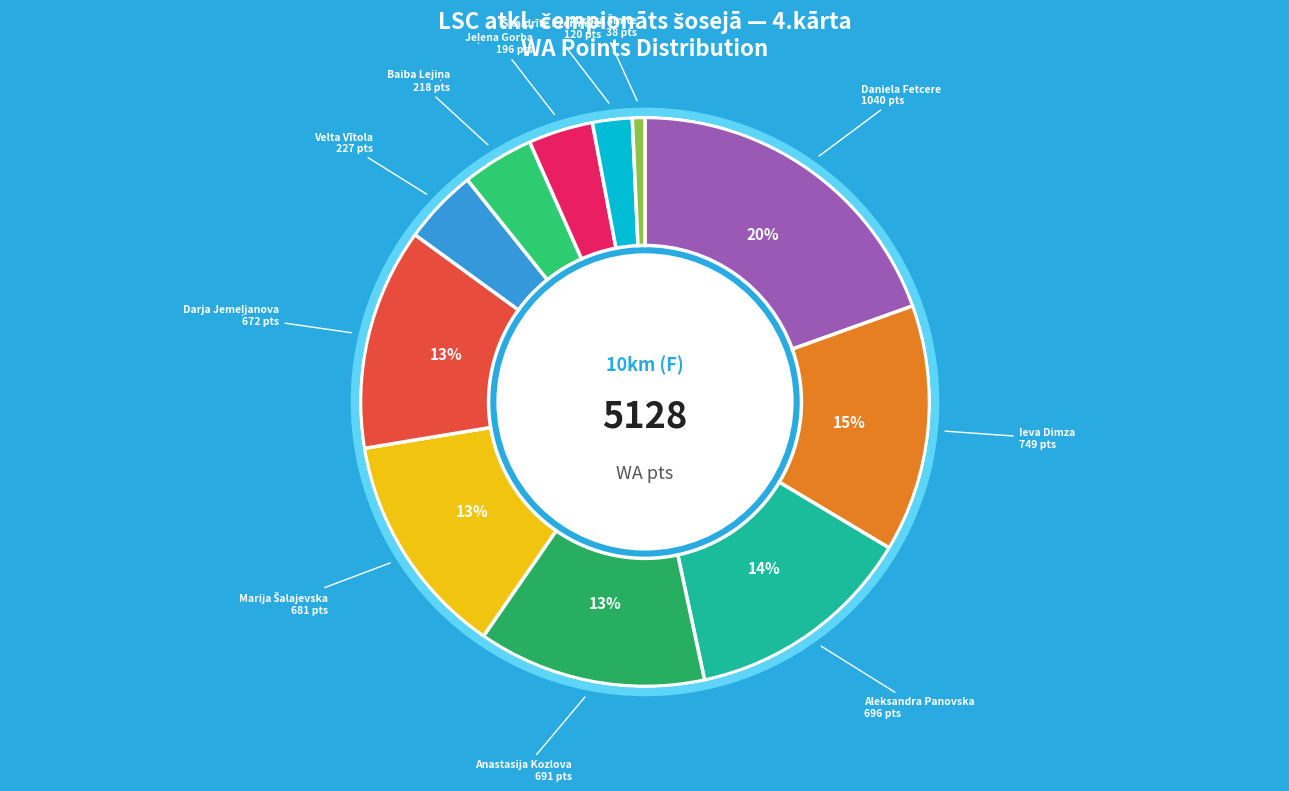

Do Aleksandra Panovska and Velta Vītola together represent more than half of the pie?

No